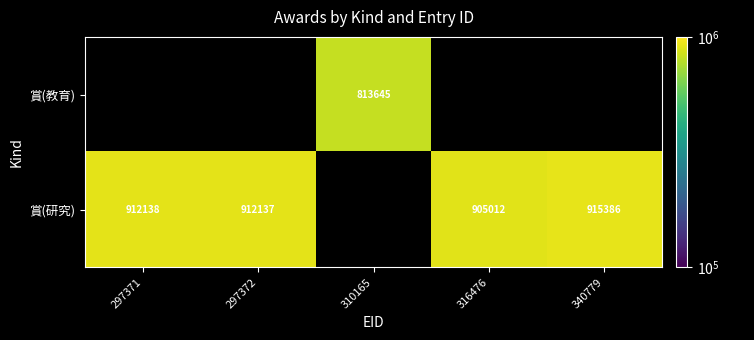

Is it true that 賞(研究) equals 915386 at 340779?

True